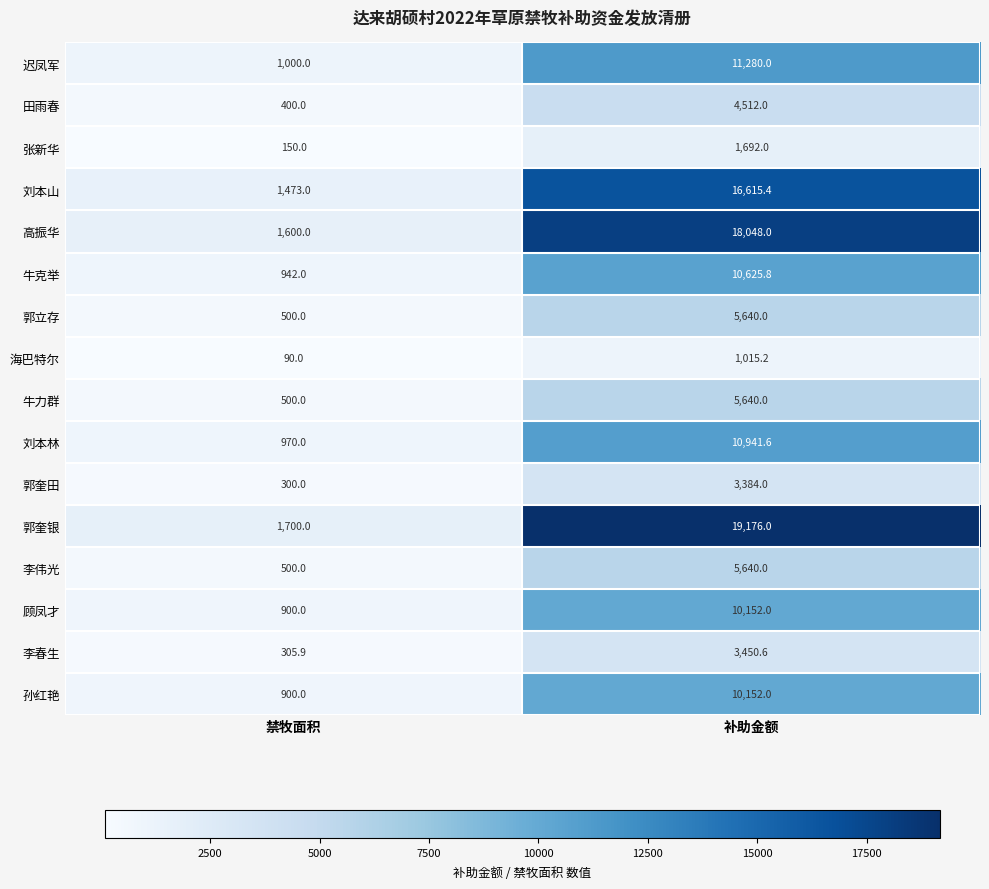

What is the lowest value of the 刘本山 series?

1473.0